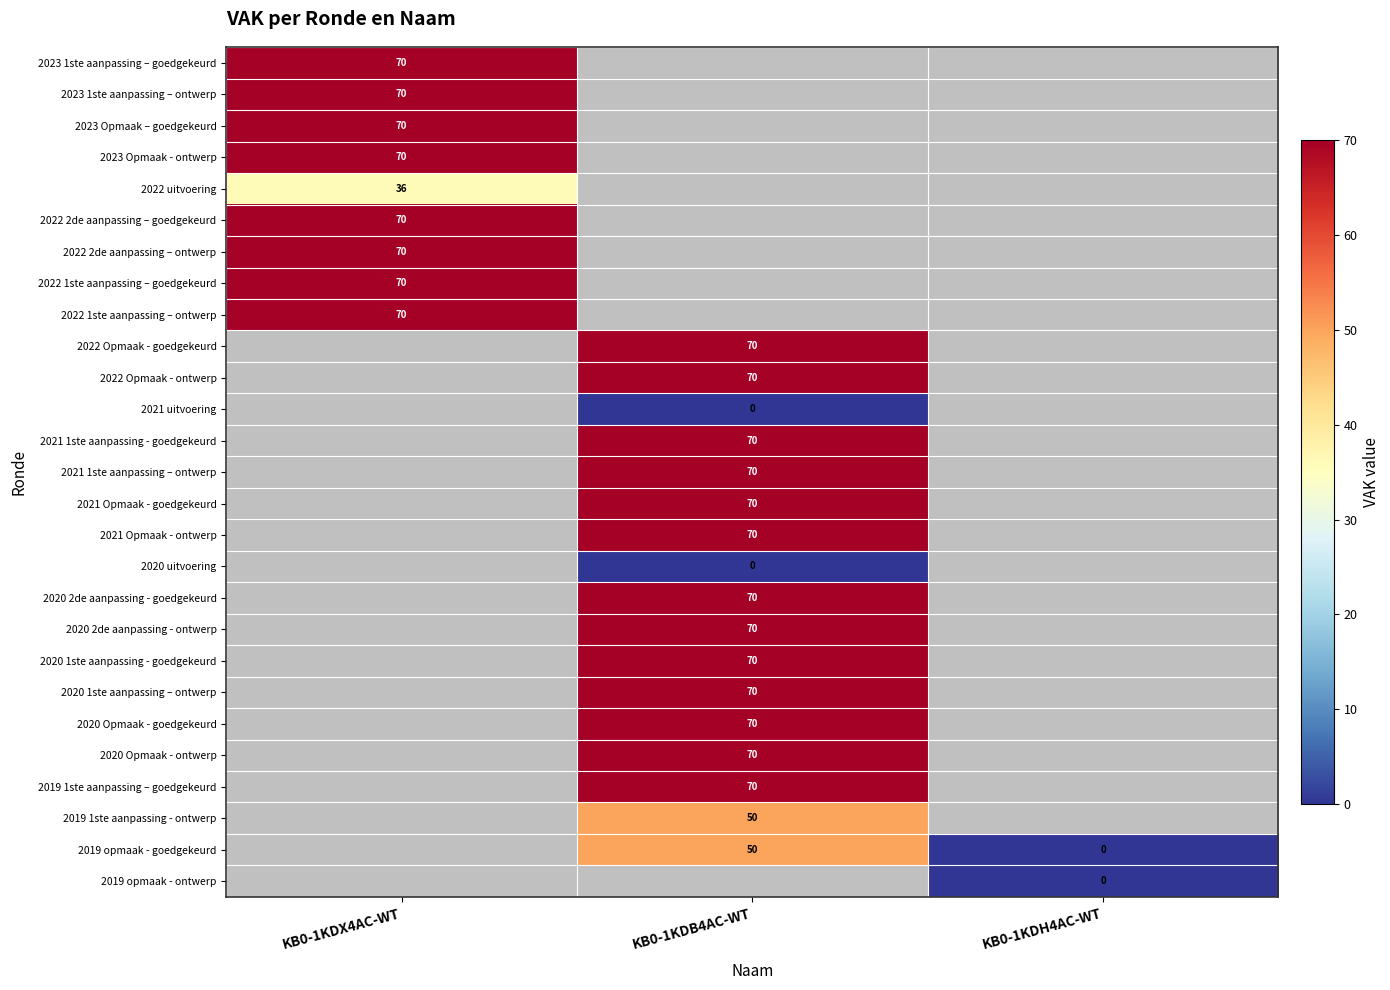

True or false: 2023 1ste aanpassing – goedgekeurd has a value of 37 at KB0-1KDX4AC-WT.

False